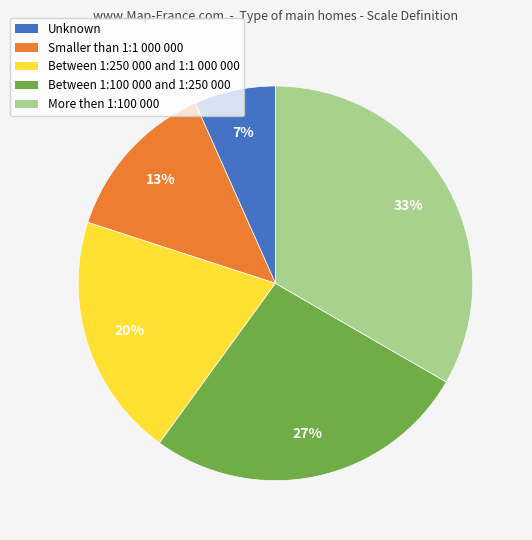

Approximately how many times larger is the value at Between 1:250 000 and 1:1 000 000 compared to More then 1:100 000?

0.6